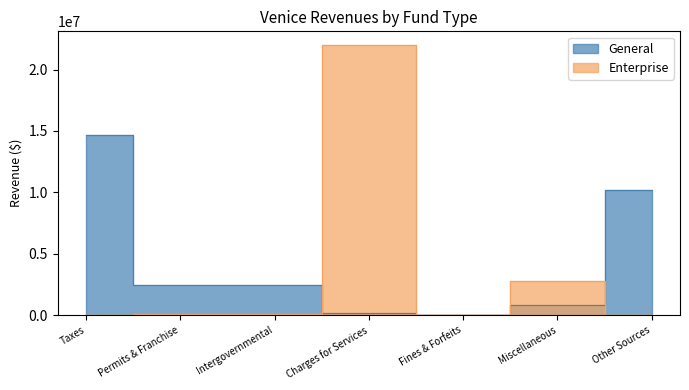

What are all the series names shown in the legend?

General, Enterprise